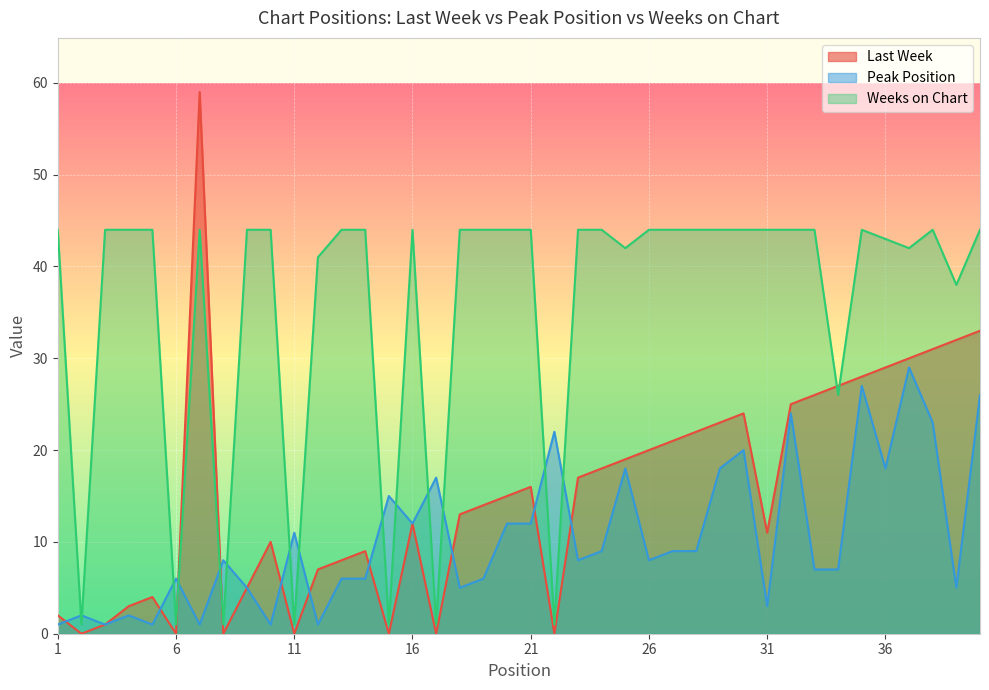

Reading right to left, transcribe all the data shown in this chart.

Last Week: 40=33	39=32	38=31	37=30	36=29	35=28	34=27	33=26	32=25	31=11	30=24	29=23	28=22	27=21	26=20	25=19	24=18	23=17	22=0	21=16	20=15	19=14	18=13	17=0	16=12	15=0	14=9	13=8	12=7	11=0	10=10	9=5	8=0	7=59	6=0	5=4	4=3	3=1	2=0	1=2
Peak Position: 40=26	39=5	38=23	37=29	36=18	35=27	34=7	33=7	32=24	31=3	30=20	29=18	28=9	27=9	26=8	25=18	24=9	23=8	22=22	21=12	20=12	19=6	18=5	17=17	16=12	15=15	14=6	13=6	12=1	11=11	10=1	9=5	8=8	7=1	6=6	5=1	4=2	3=1	2=2	1=1
Weeks on Chart: 40=44	39=38	38=44	37=42	36=43	35=44	34=26	33=44	32=44	31=44	30=44	29=44	28=44	27=44	26=44	25=42	24=44	23=44	22=1	21=44	20=44	19=44	18=44	17=1	16=44	15=1	14=44	13=44	12=41	11=1	10=44	9=44	8=1	7=44	6=1	5=44	4=44	3=44	2=1	1=44